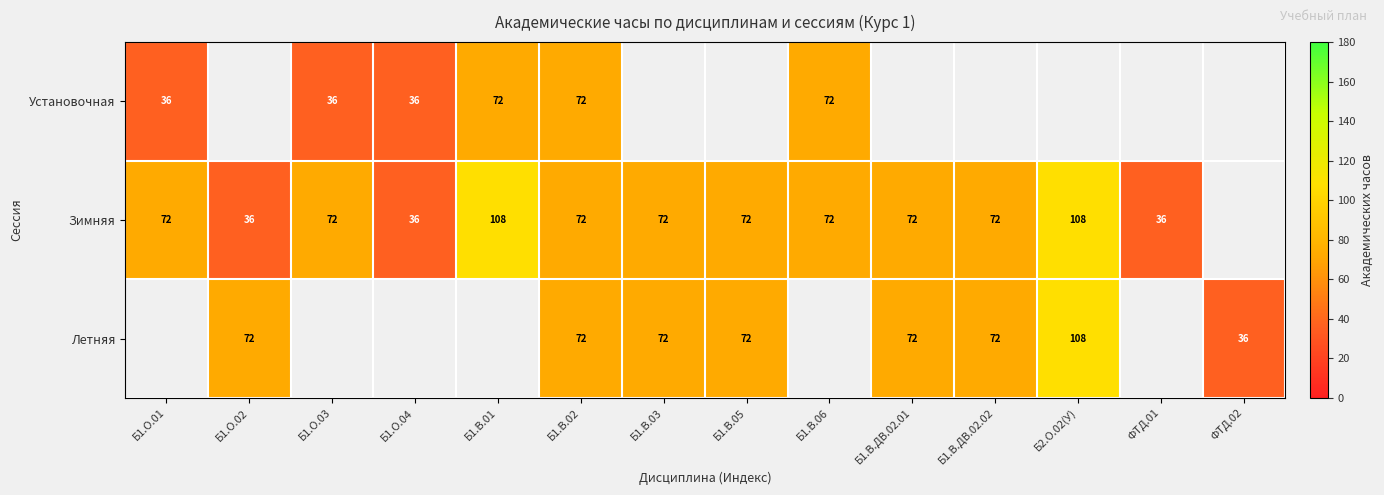

How many data points does each series have?

14